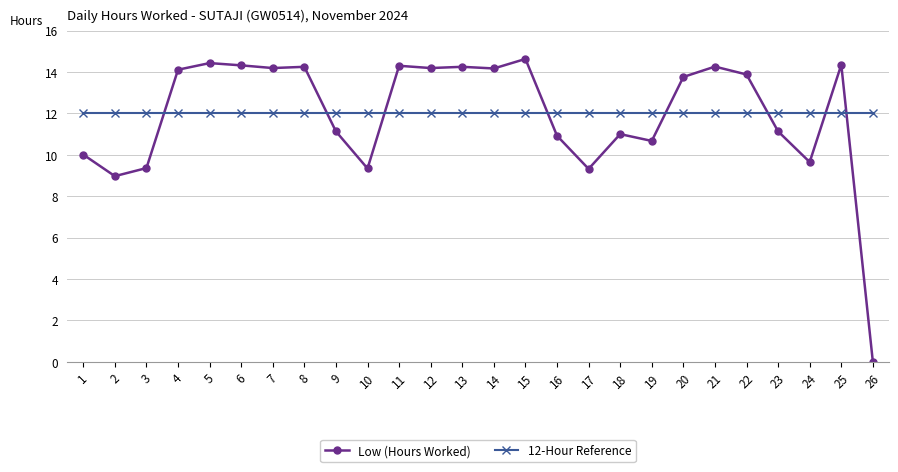

Which series ends up on top after the final intersection of 12-Hour Reference and Low (Hours Worked)?

12-Hour Reference